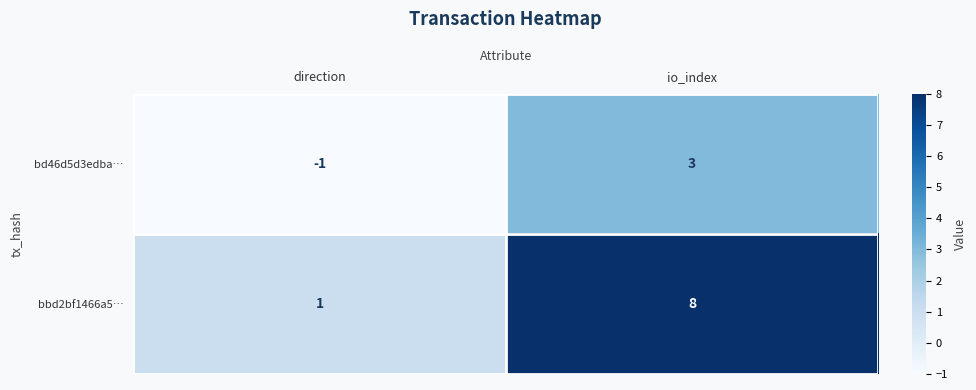

List the series in order of their overall mean, lowest first.

bd46d5d3edba…, bbd2bf1466a5…